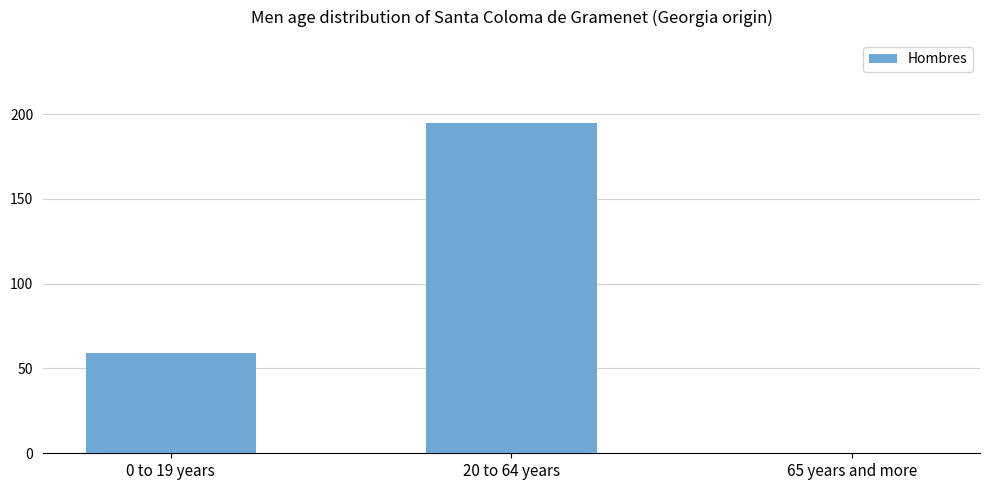

At which label is the value closest to 97?

0 to 19 years